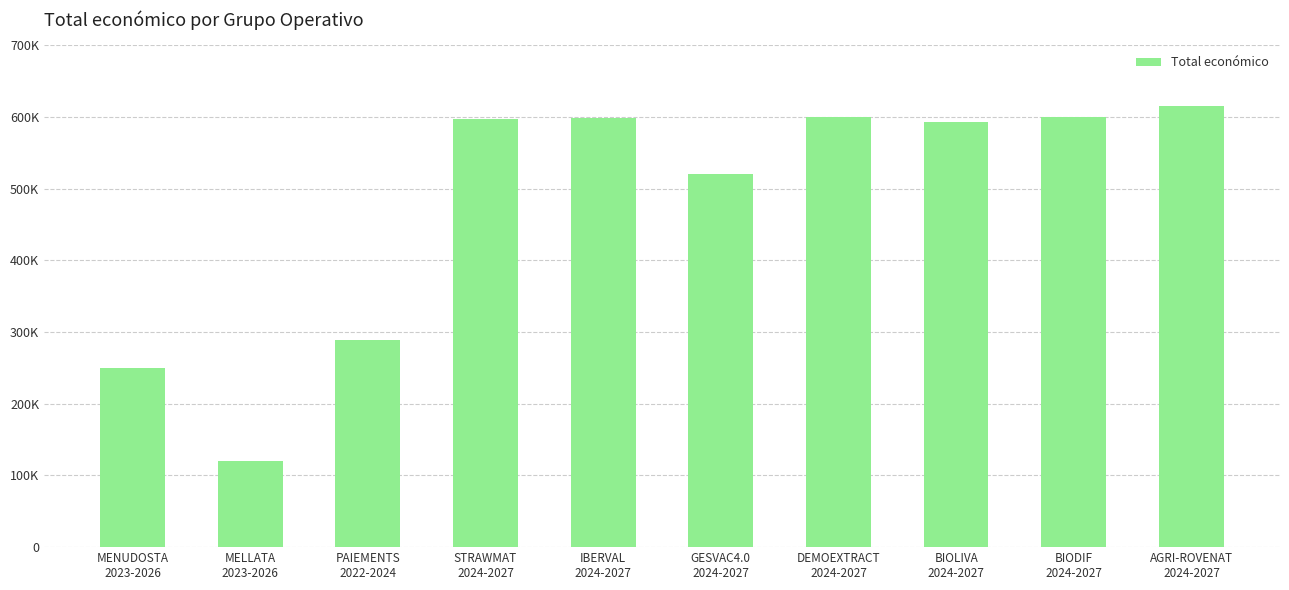

True or false: the data shows 598303 at IBERVAL
2024-2027.

True